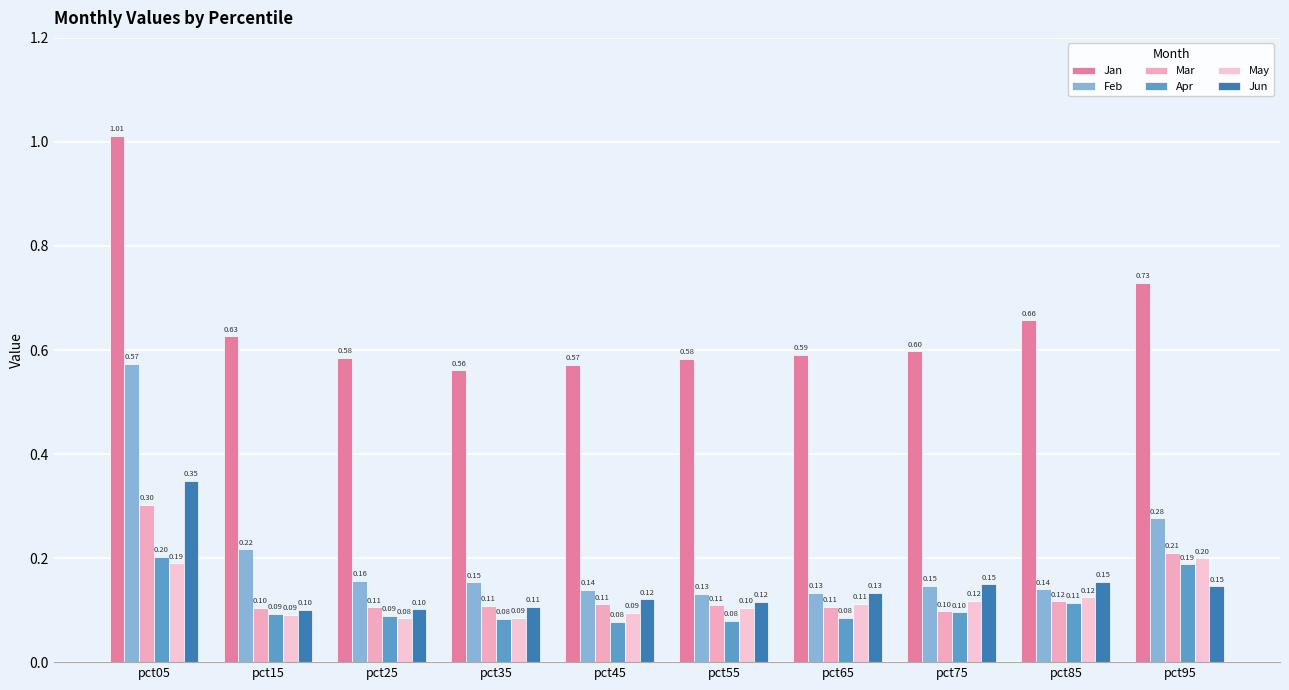

Count the number of categories in the chart.

10